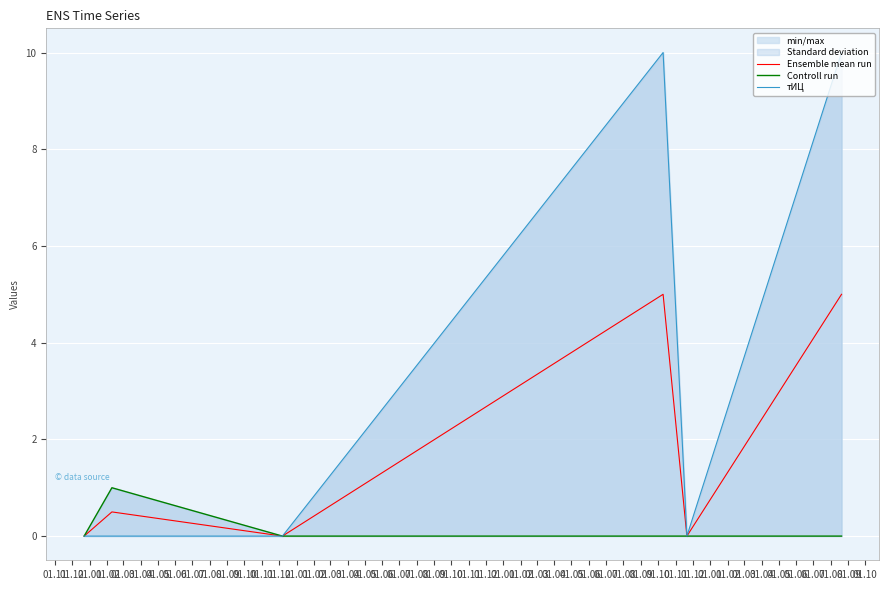

Reading left to right, list all the values displayed in this chart.

Ensemble mean run: 0.0	0.5	0.0	5.0	0.0	5.0
Controll run: 0.0	1.0	0.0	0.0	0.0	0.0
тИЦ: 0.0	0.0	0.0	10.0	0.0	10.0